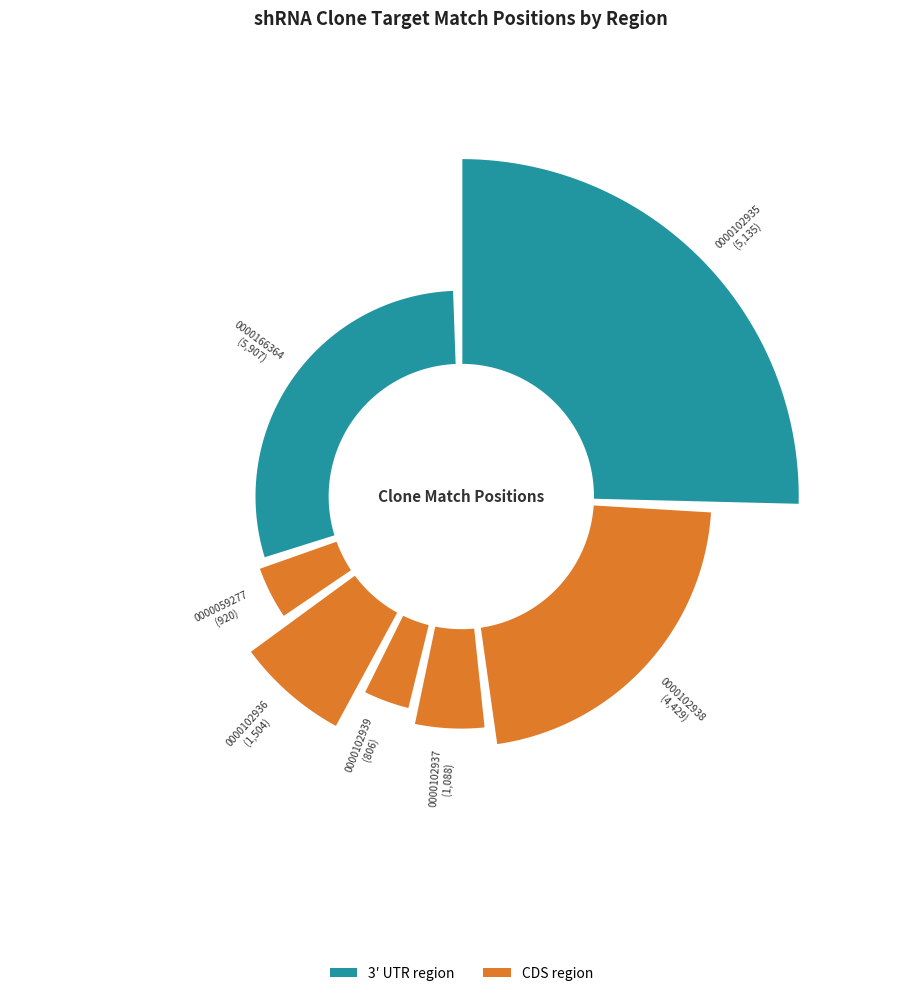

To the nearest percent, what is the difference between the TRCN0000102937 and TRCN0000166364 slice percentages?

24%